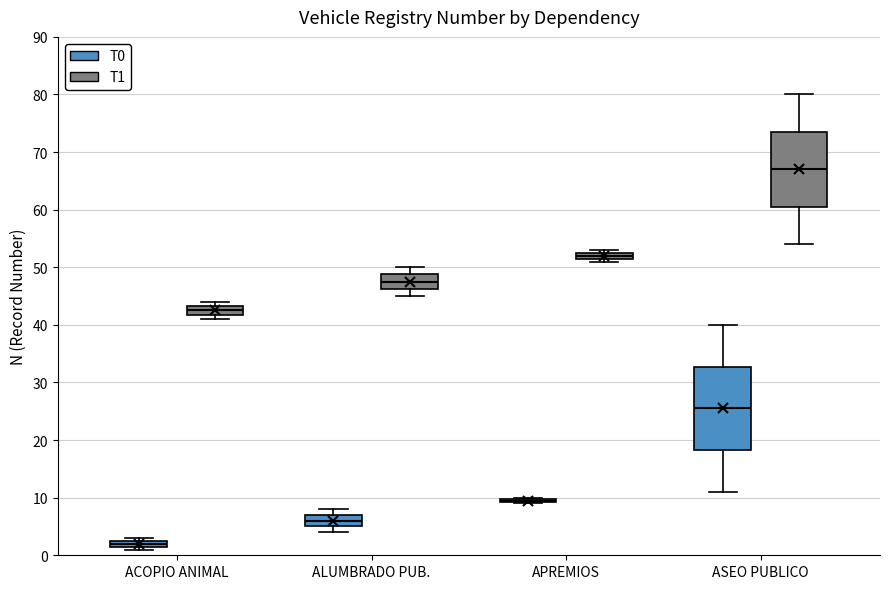

Comparing the boxes themselves (not the whiskers), which one is the tallest?

ASEO PUBLICO (T0)